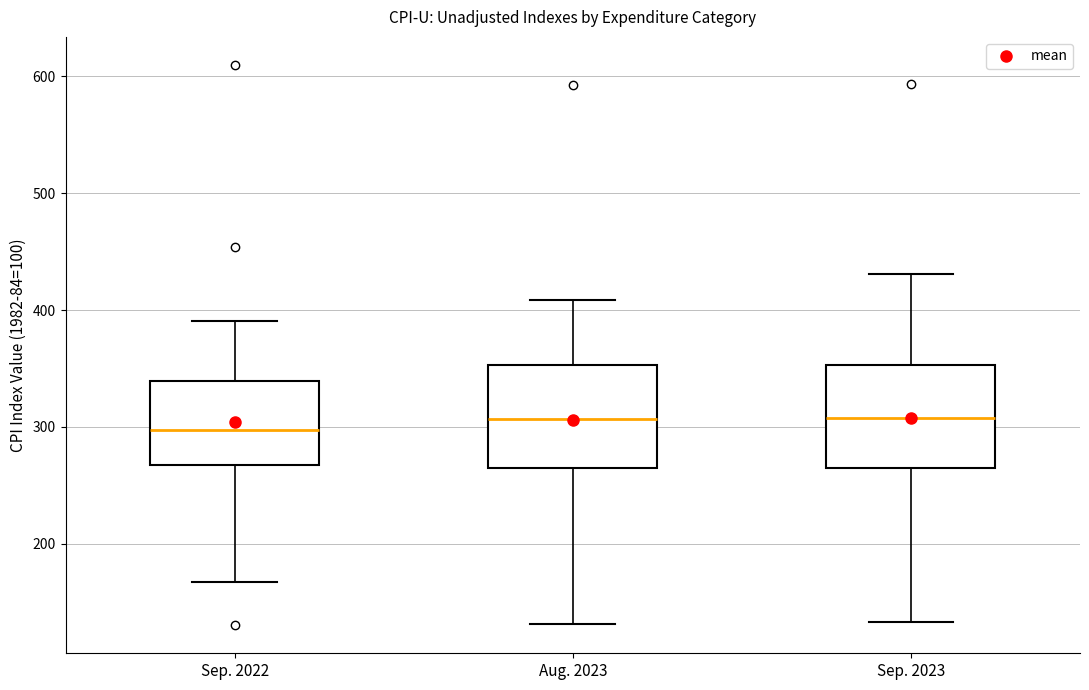

Where does the lower whisker of the box for Sep. 2023 end on the y-axis? The values are not printed on the chart, so give them approximately, as read against the axis.

130